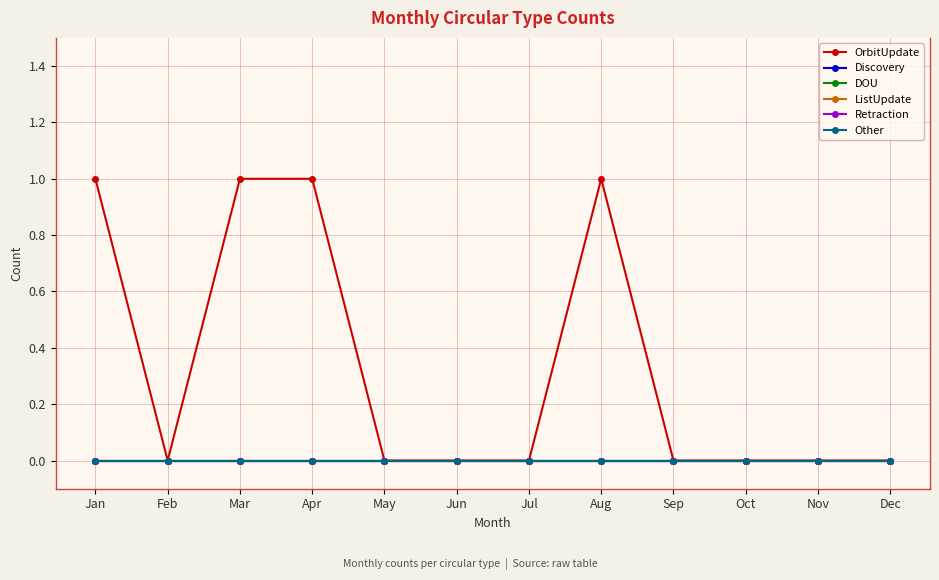

Which category has the lowest value across all series?

Feb